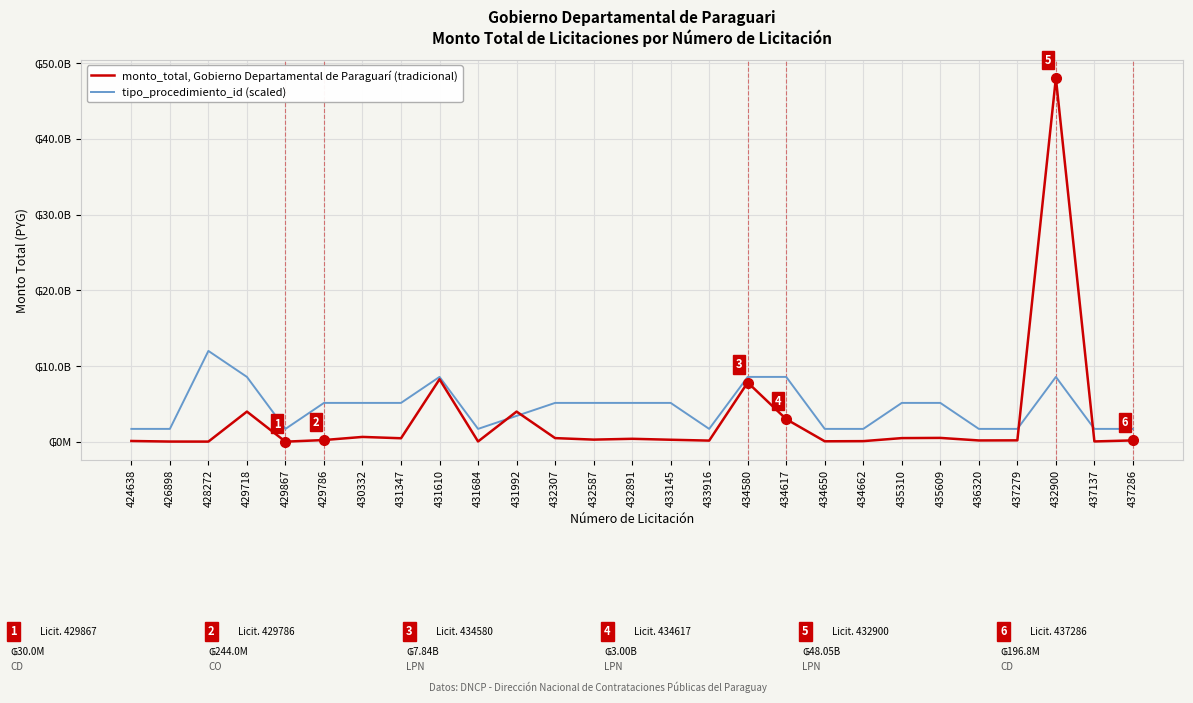

What is the value of the tipo_procedimiento_id (scaled) point at the 10th from the left?

1715925000